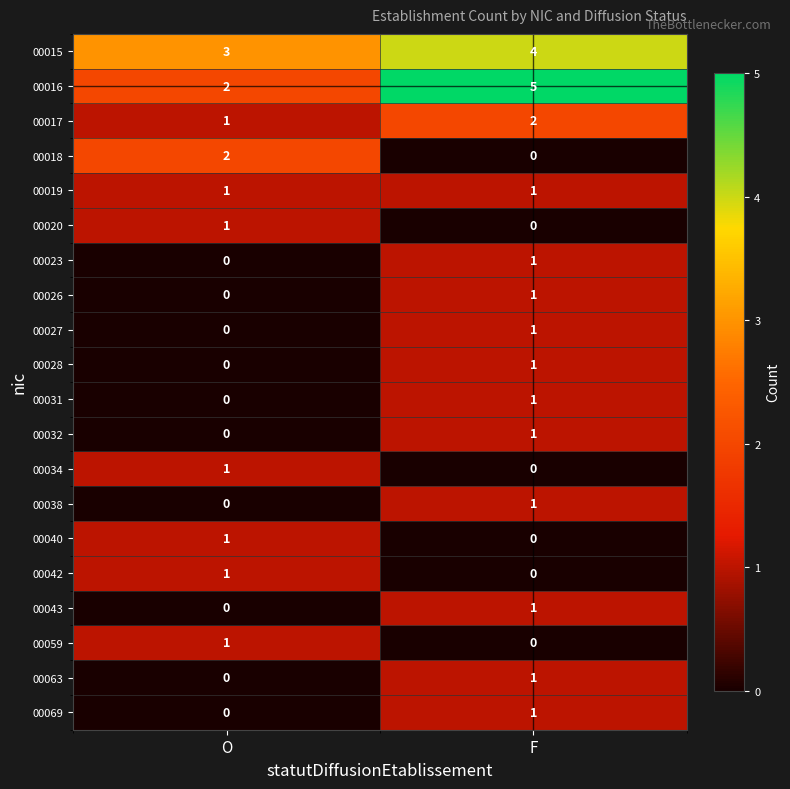

What is the spread (max minus min) of values at F?

5